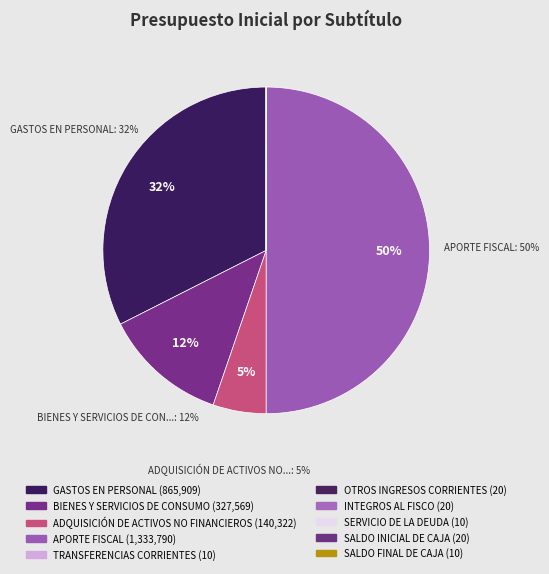

Is there any slice that represents more than half of the pie?

No